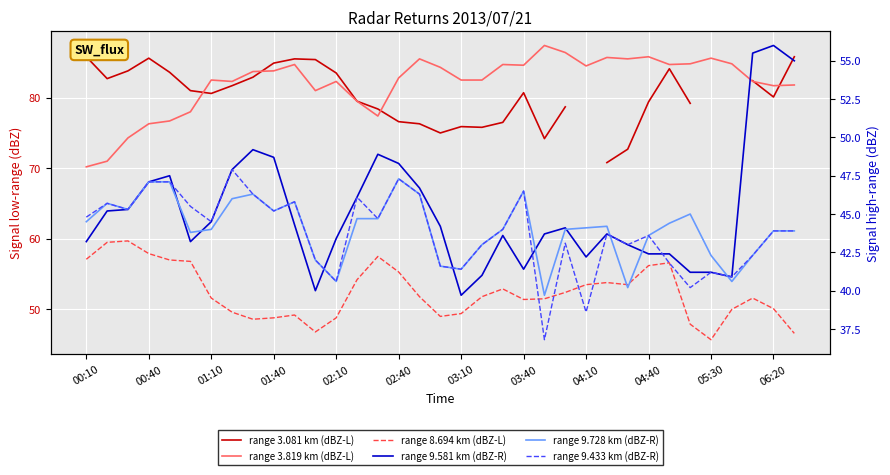

Is the value of range 3.081 km (dBZ-L) at 28 greater than the value of range 9.728 km (dBZ-R) at 12?

Yes